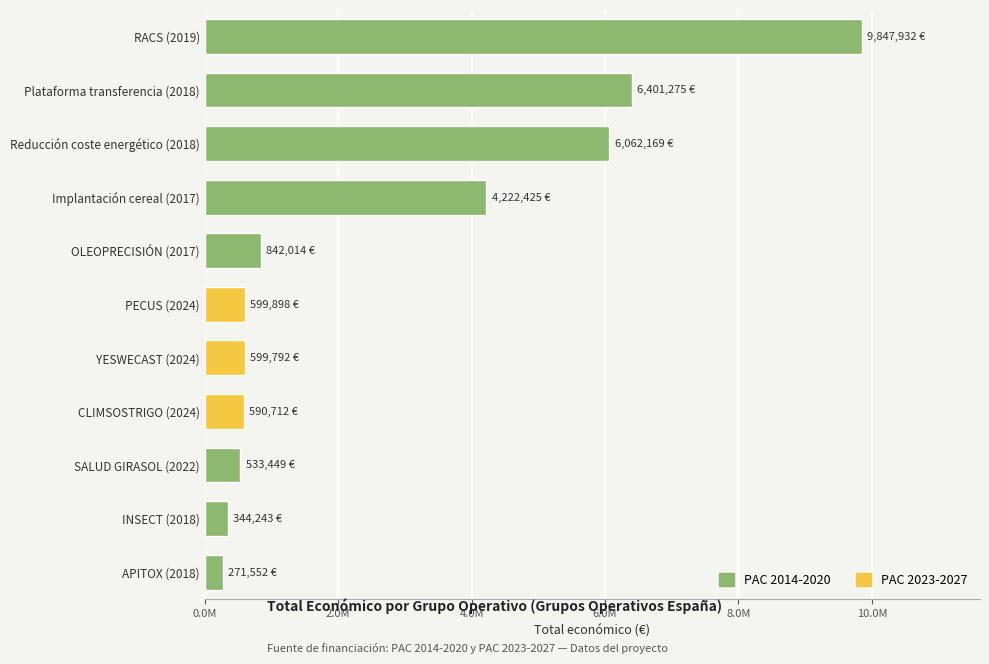

What is the maximum value shown in the chart?

9847932